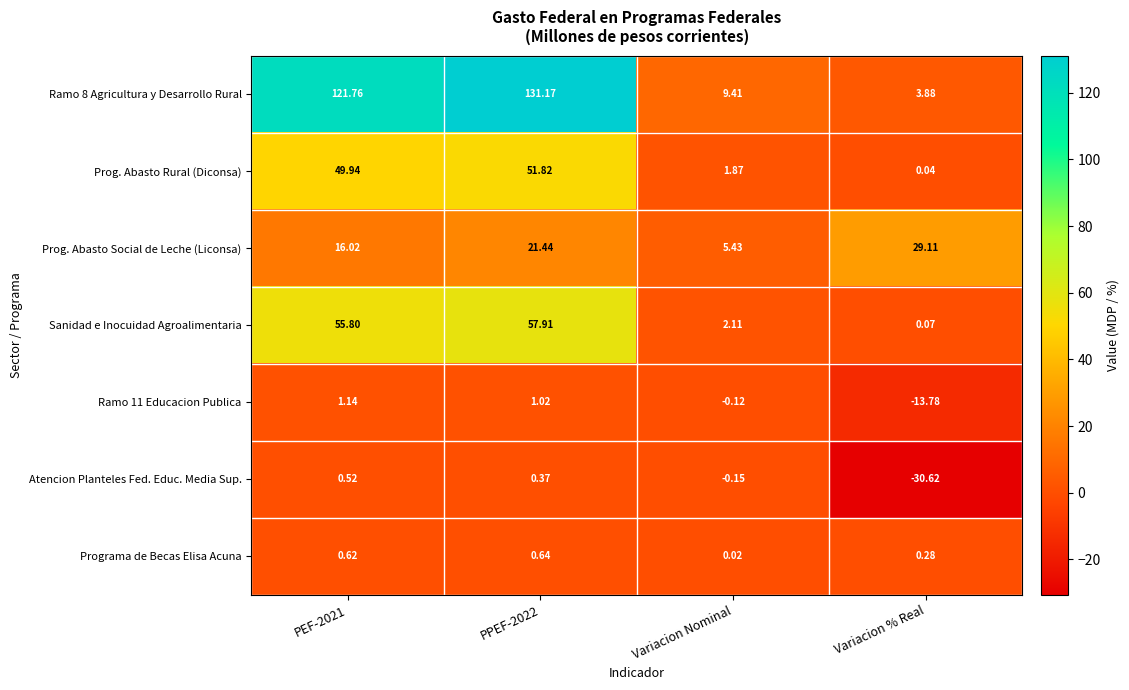

Count the number of categories in the chart.

4